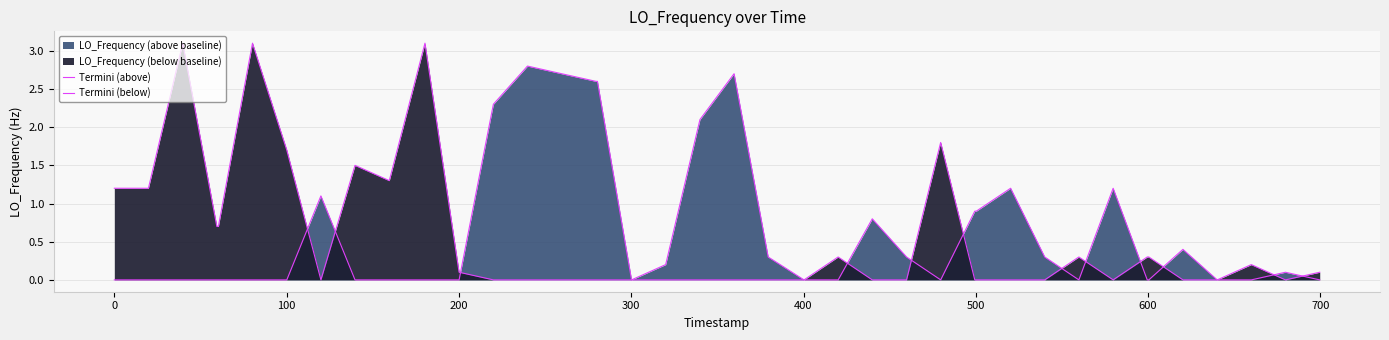

In Termini (below), how many points are lower than both neighbors (excluding endpoints)?

4